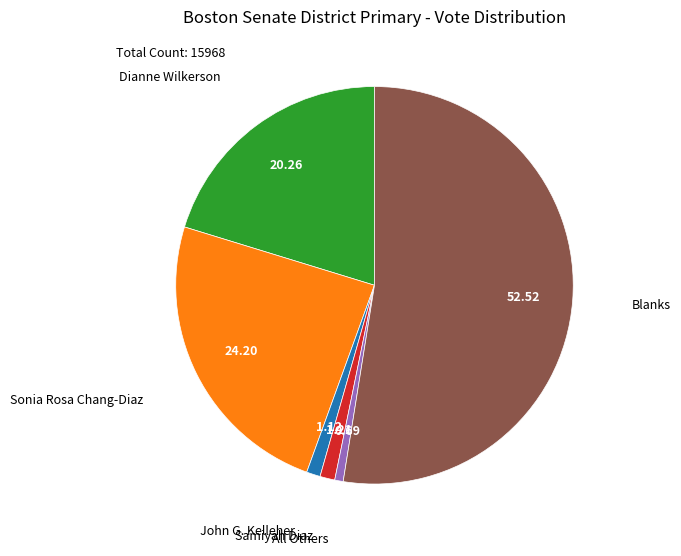

Is there a majority slice in this chart?

Yes